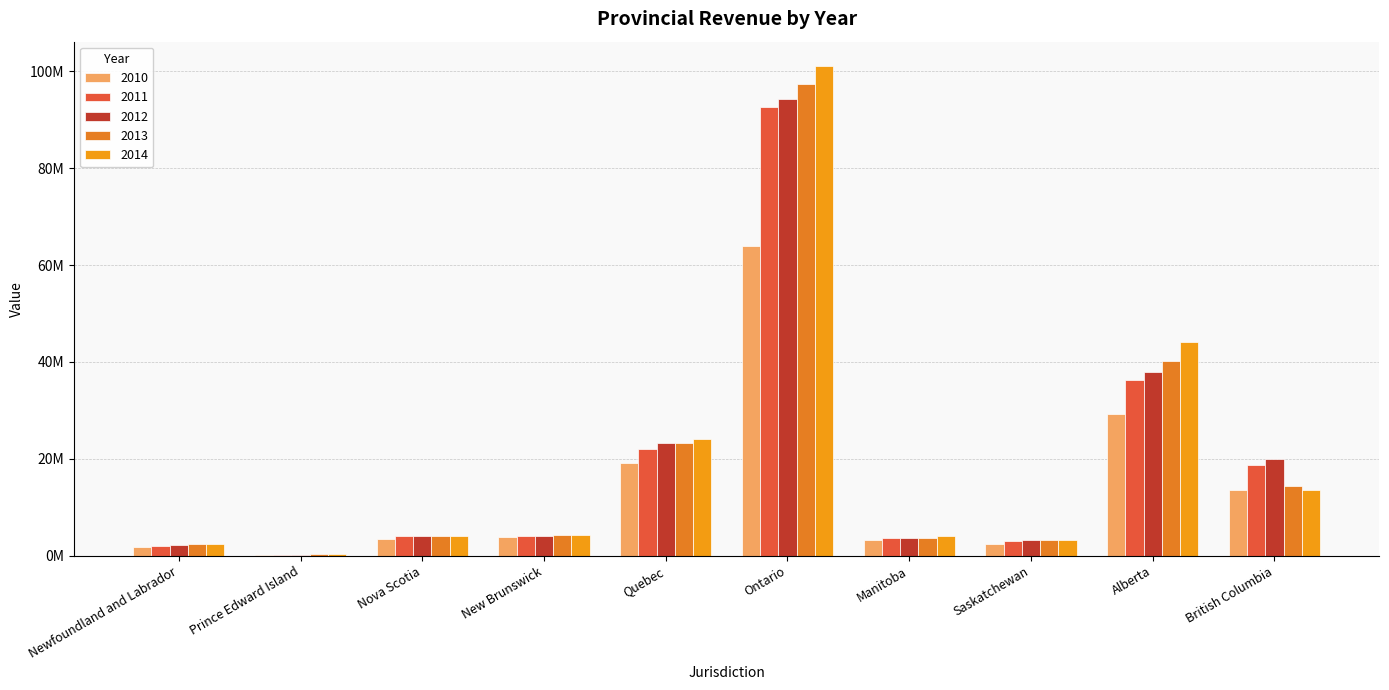

What are all the series names shown in the legend?

2010, 2011, 2012, 2013, 2014